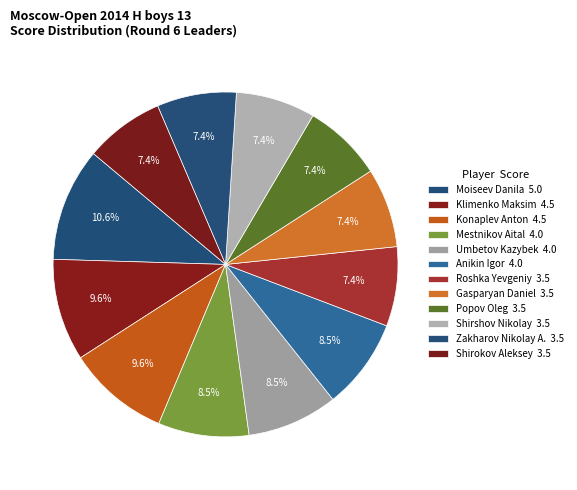

How many segments does this pie chart have?

12